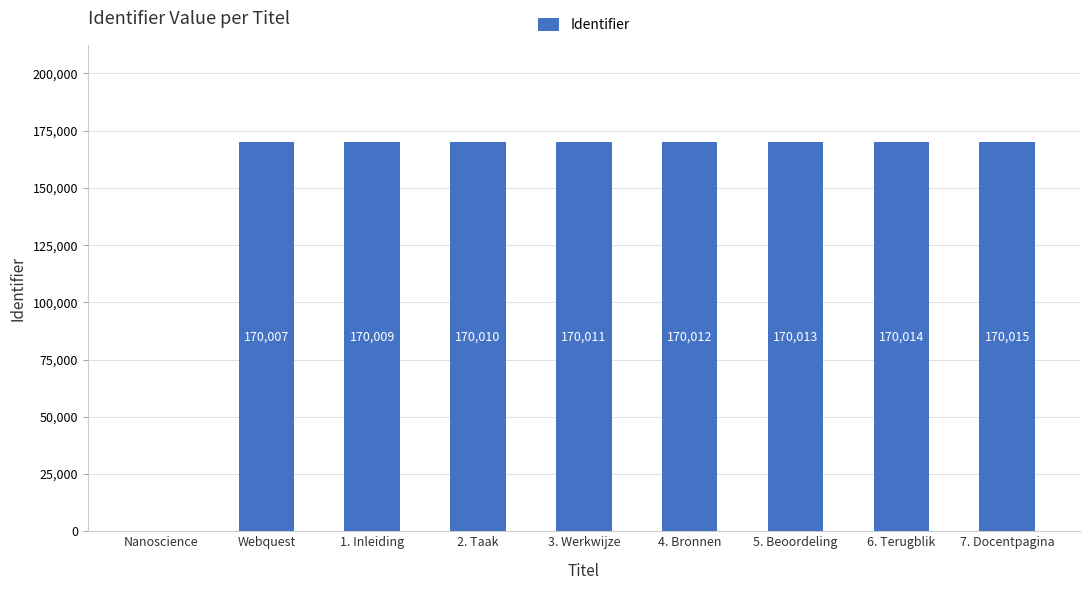

The chart shows a value of 0 at Nanoscience. True or false?

True